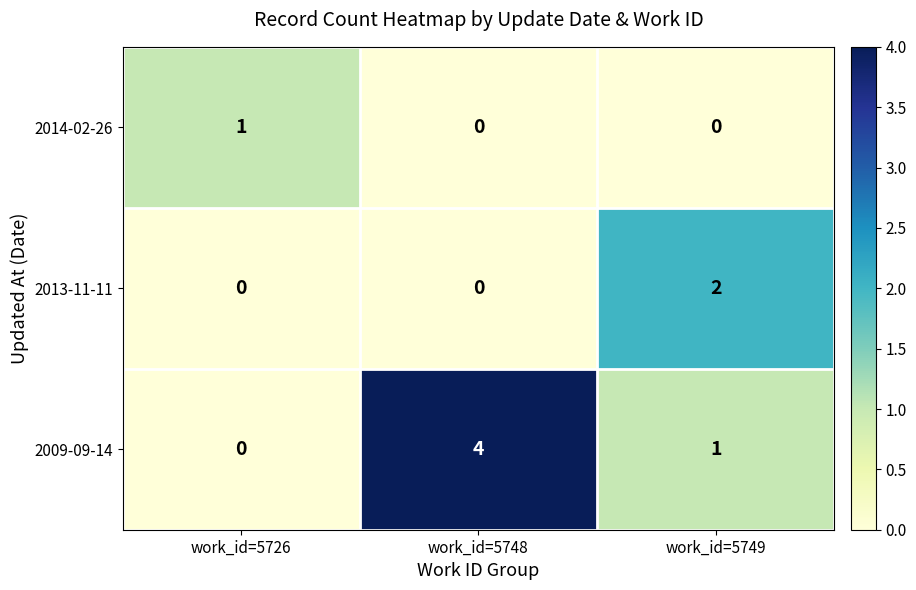

The value of 2013-11-11 at work_id=5748 is 0. True or false?

True